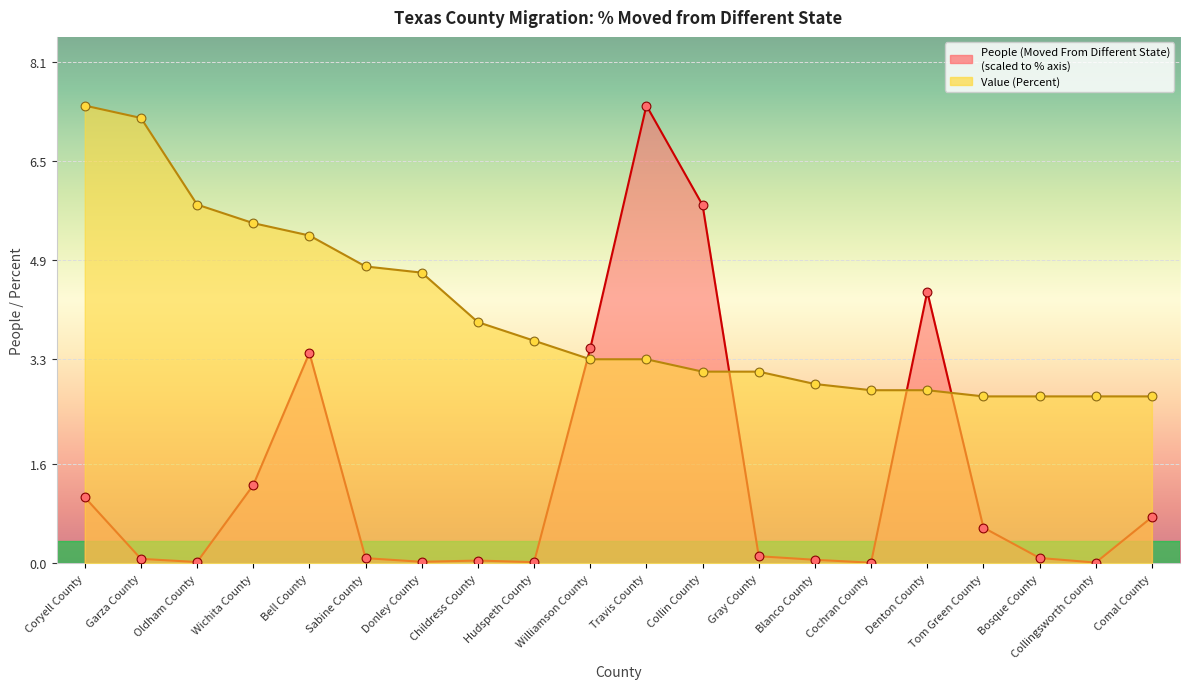

At how many categories does at least one series exceed 7?

3